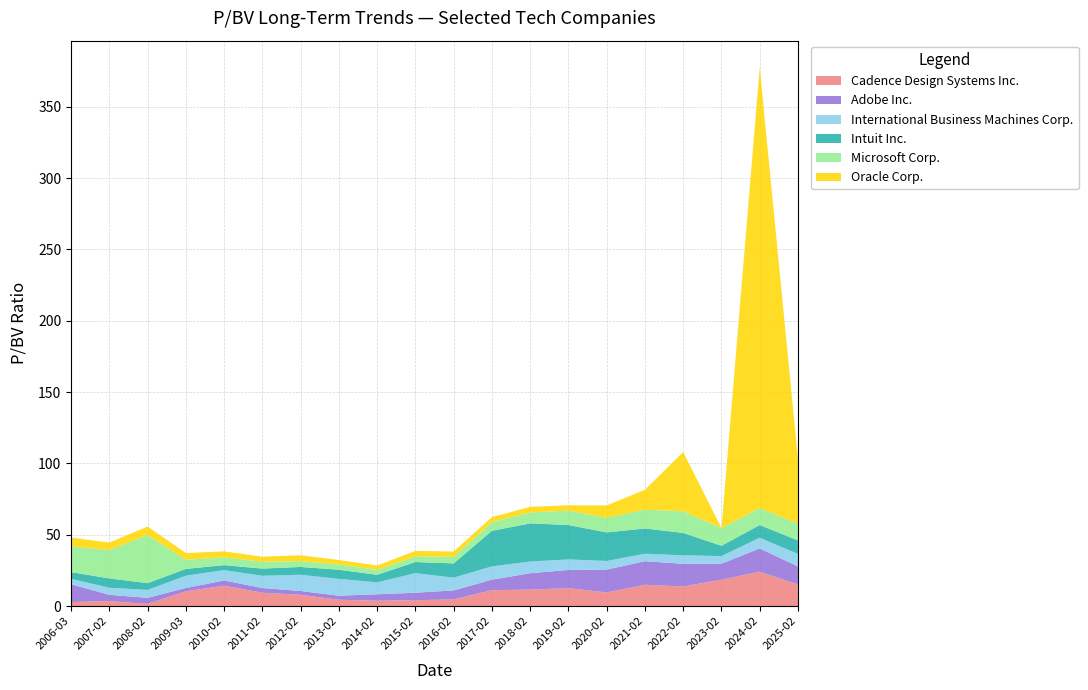

Reading left to right, list all the values displayed in this chart.

Cadence Design Systems Inc.: 2.8	3.5	1.5	10.3	14.2	9.3	7.9	4.4	3.7	4.1	4.6	11.1	11.5	12.5	9.5	14.9	13.7	18.5	24.1	15.2
Adobe Inc.: 12.5	4.4	4.2	2.3	3.7	3.3	2.7	2.8	4.5	5.3	6.3	7.4	11.5	12.8	16.0	16.5	15.9	11.2	16.3	12.6
International Business Machines Corp.: 3.8	5.0	5.6	8.6	7.3	8.6	11.4	11.8	8.4	13.7	8.9	9.3	8.2	7.4	6.0	5.2	5.9	5.3	7.5	8.8
Intuit Inc.: 4.7	6.6	4.7	4.8	3.5	5.0	5.5	6.5	5.3	7.8	10.0	25.0	26.7	24.1	20.0	17.7	15.7	7.2	8.9	9.5
Microsoft Corp.: 17.9	19.9	33.7	6.5	5.4	4.8	4.1	3.7	3.4	4.0	4.7	6.1	7.7	10.0	10.3	13.1	15.2	12.4	11.9	11.7
Oracle Corp.: 6.3	5.3	6.0	4.7	4.3	3.5	4.1	3.1	3.1	3.8	3.7	3.5	3.9	3.8	8.6	14.0	41.6	0.0	308.7	45.2